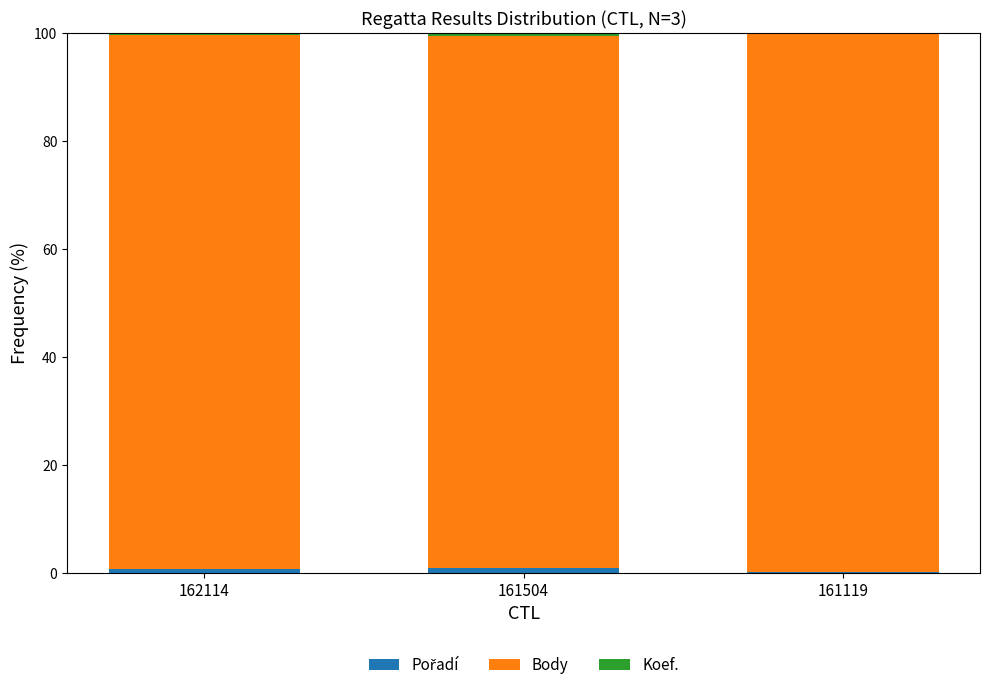

Are the bars grouped side by side (vs. stacked)?

No